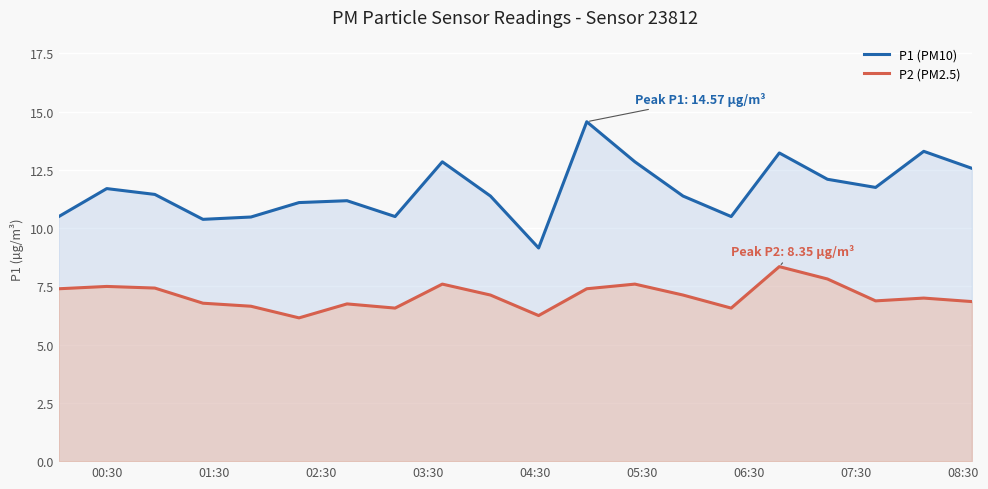

Rank the series by their average value, from highest to lowest.

P1 (PM10), P2 (PM2.5)